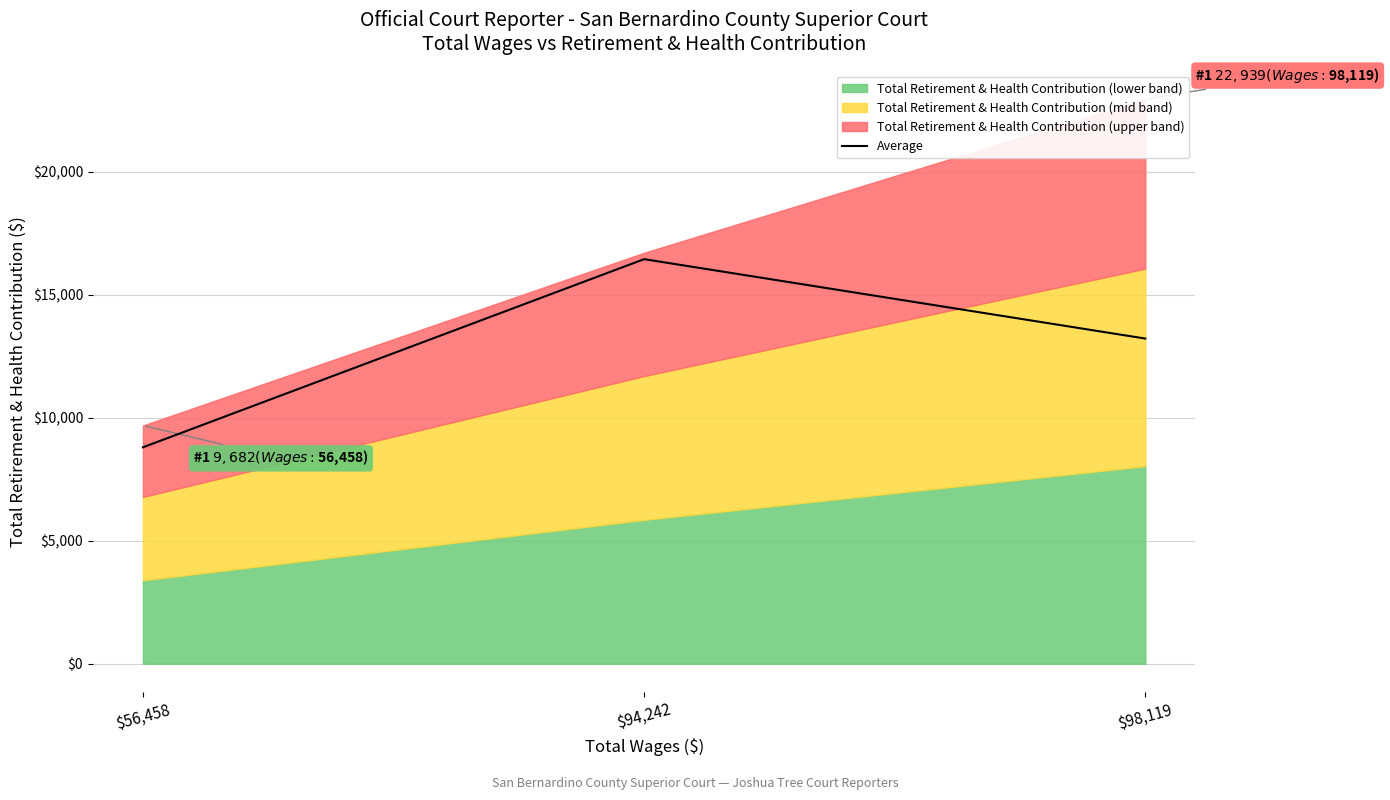

What is the sum of all values?

38449.3